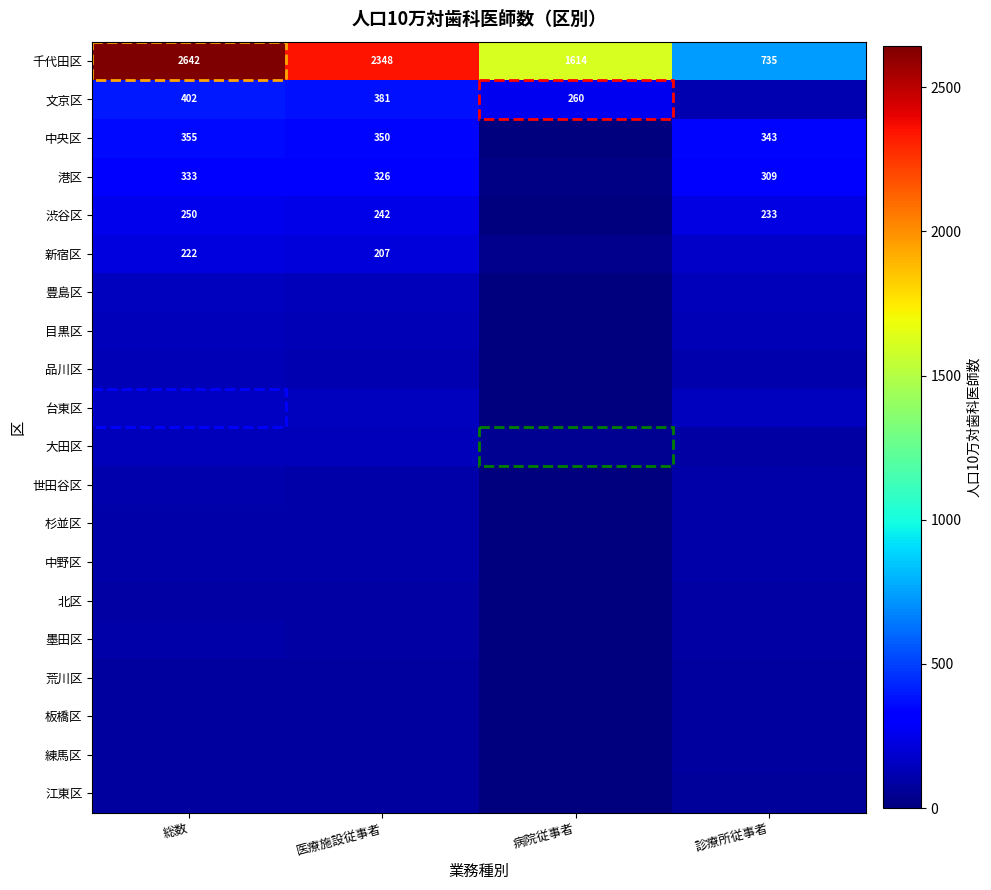

What is the spread (max minus min) of values at 診療所従事者?

663.4